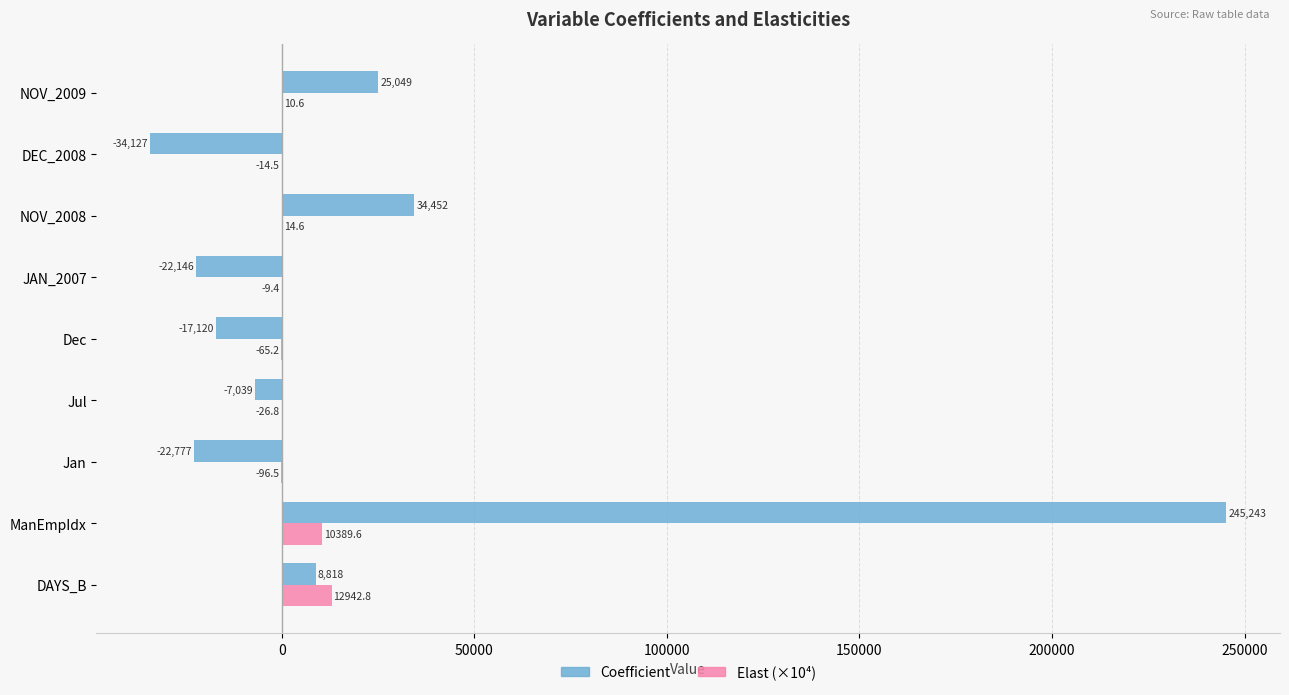

Count the number of data series in this chart.

2